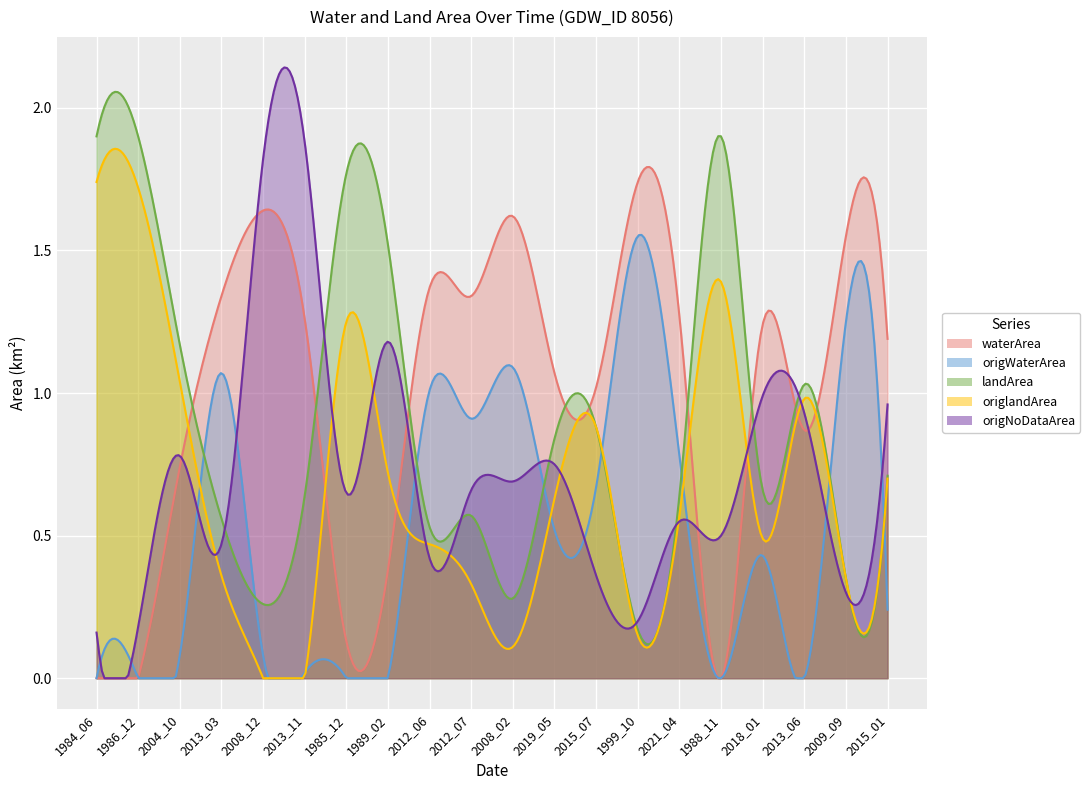

The value of origNoDataArea at 1984_06 is 0.2. True or false?

True